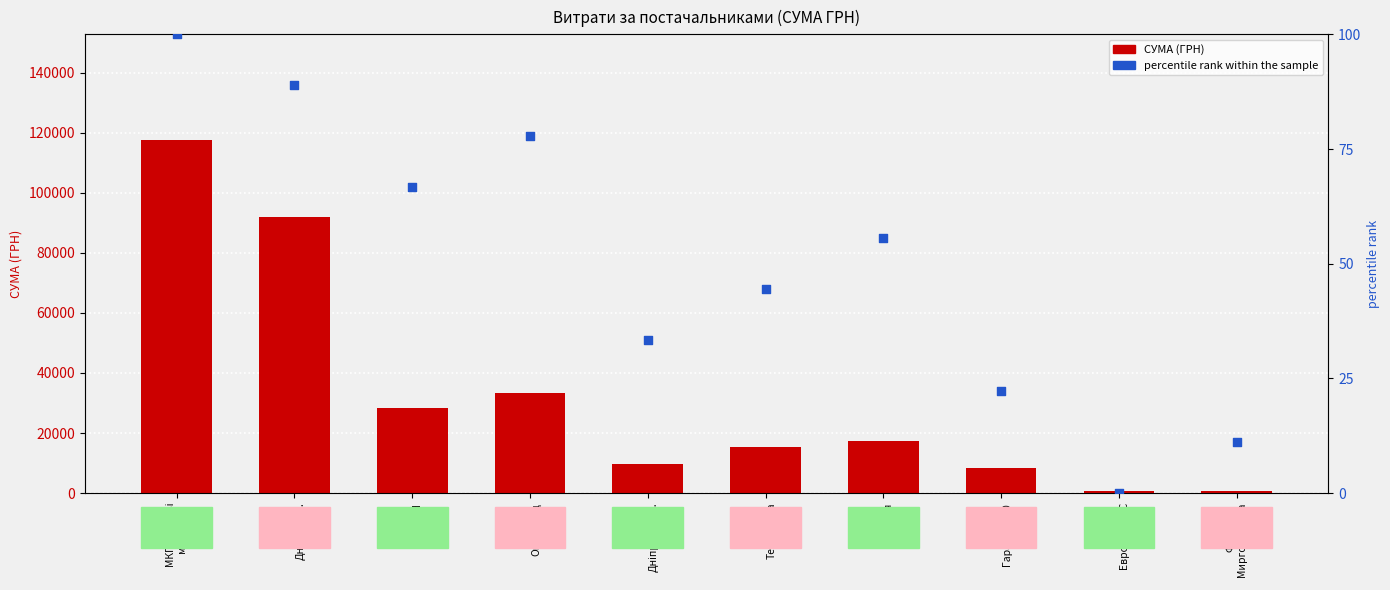

At which category is the sum across all series the highest?

МКП Теплові
мережі